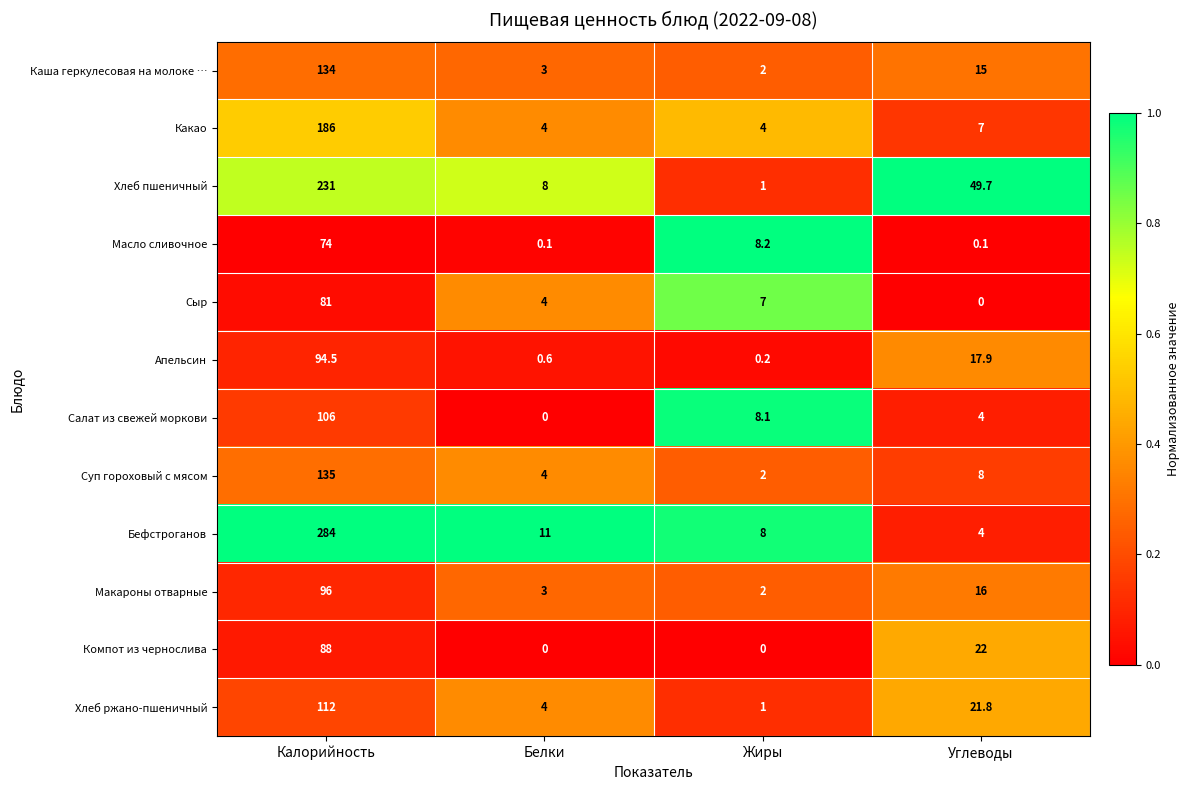

What is the difference between the maximum and minimum values in the Суп гороховый с мясом series?

133.0